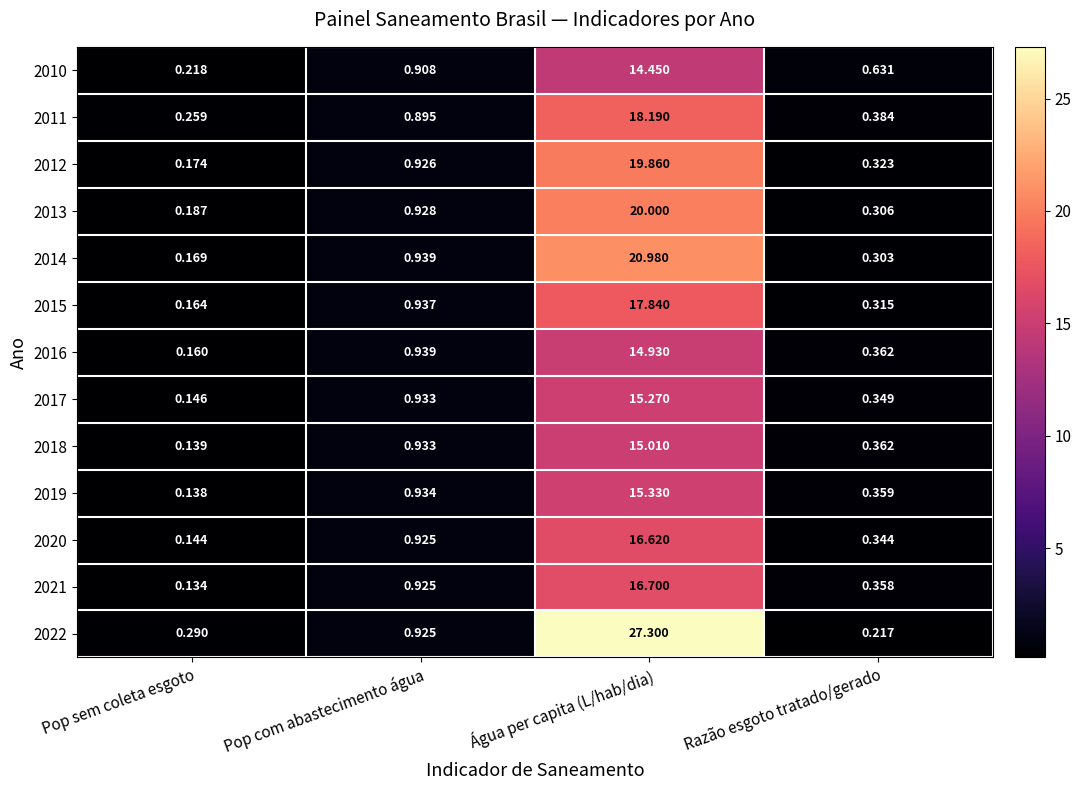

List the labels in order of 2019 value, largest first.

Água per capita (L/hab/dia), Pop com abastecimento água, Razão esgoto tratado/gerado, Pop sem coleta esgoto